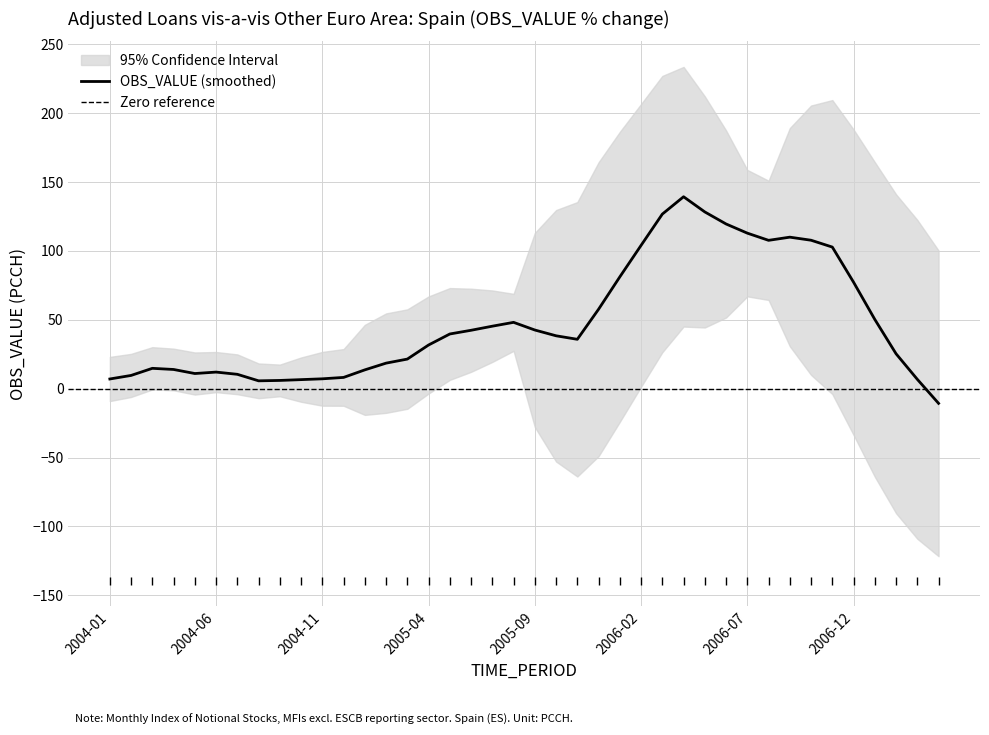

What is the approximate value at 2004-11?

10.6